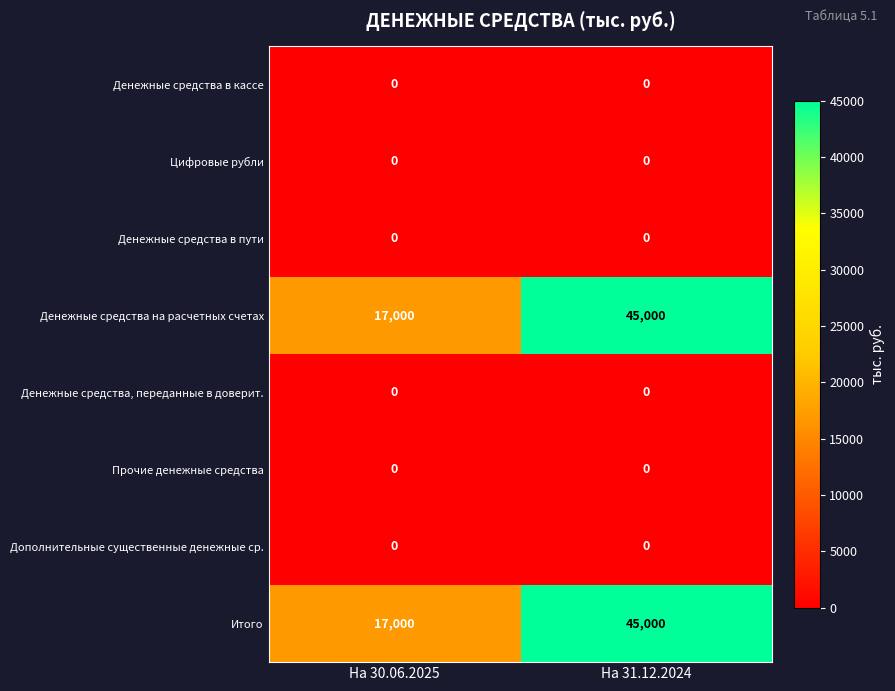

Reading left to right, extract all data points from this chart.

Денежные средства в кассе: 0	0
Цифровые рубли: 0	0
Денежные средства в пути: 0	0
Денежные средства на расчетных счетах: 17000	45000
Денежные средства, переданные в доверит.: 0	0
Прочие денежные средства: 0	0
Дополнительные существенные денежные ср.: 0	0
Итого: 17000	45000